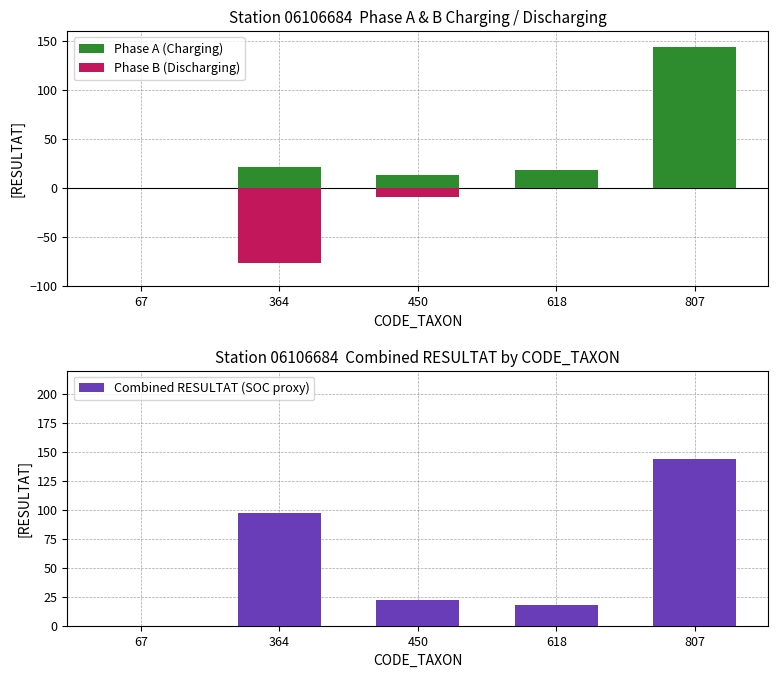

What is the average value of the Phase A (Charging) series?

39